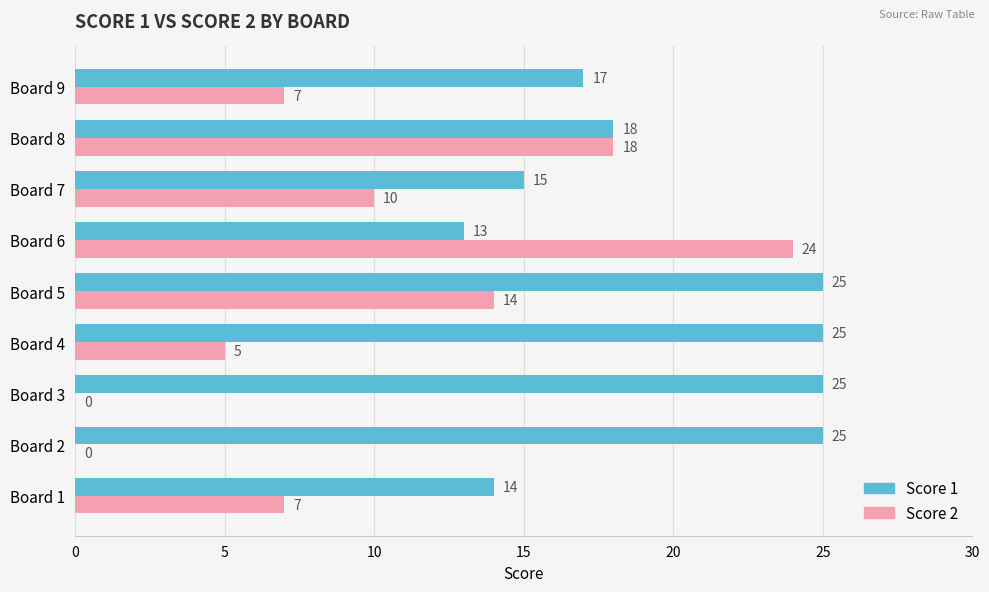

What is the average value of the Score 2 series?

9